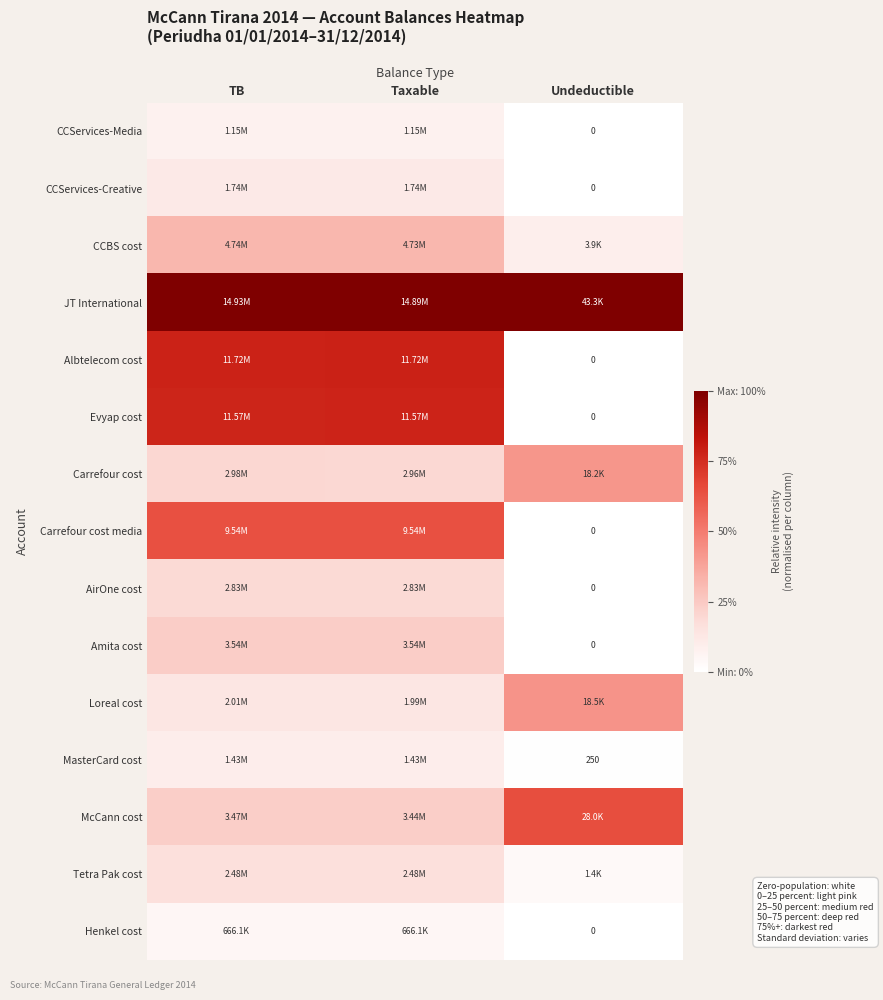

Which has a higher value, Taxable or TB?

Taxable